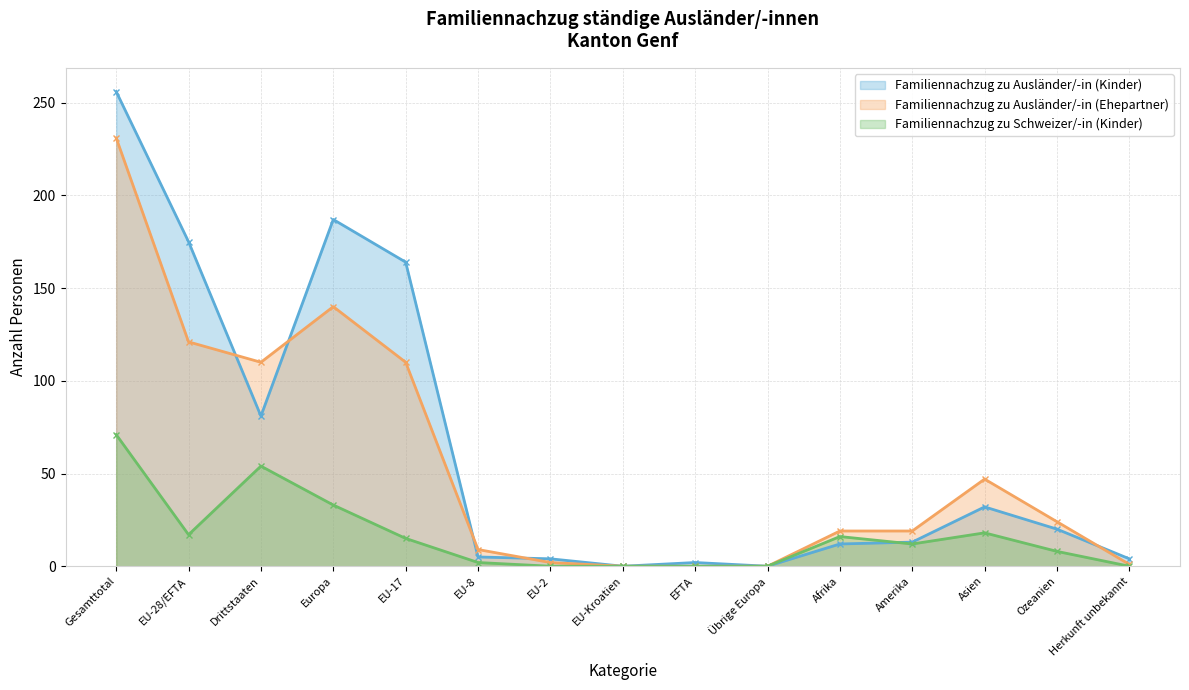

The Familiennachzug zu Ausländer/-in (Kinder) series shows 66 at Europa. True or false?

False